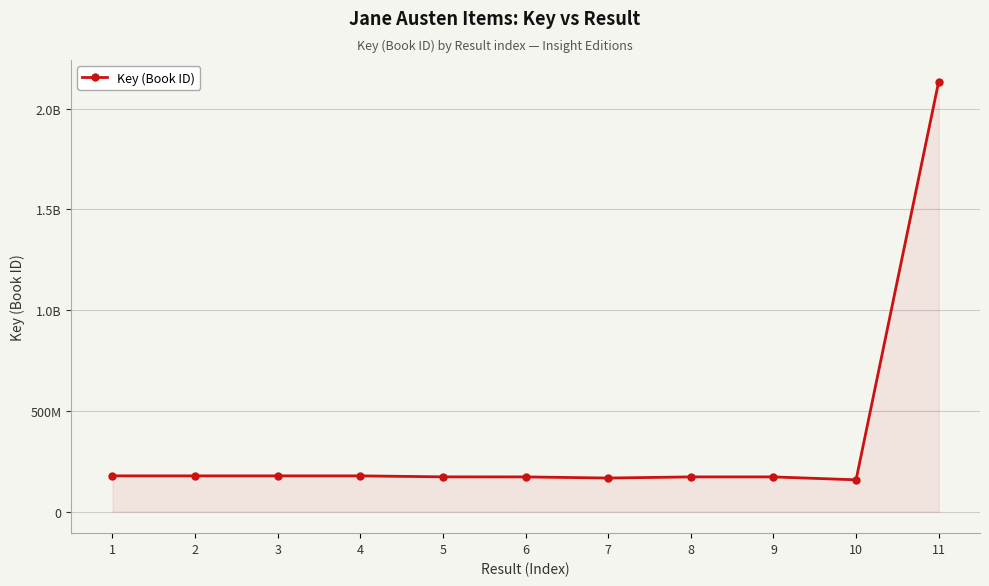

What is the ratio of the value at 1 to the value at 5?

1.0